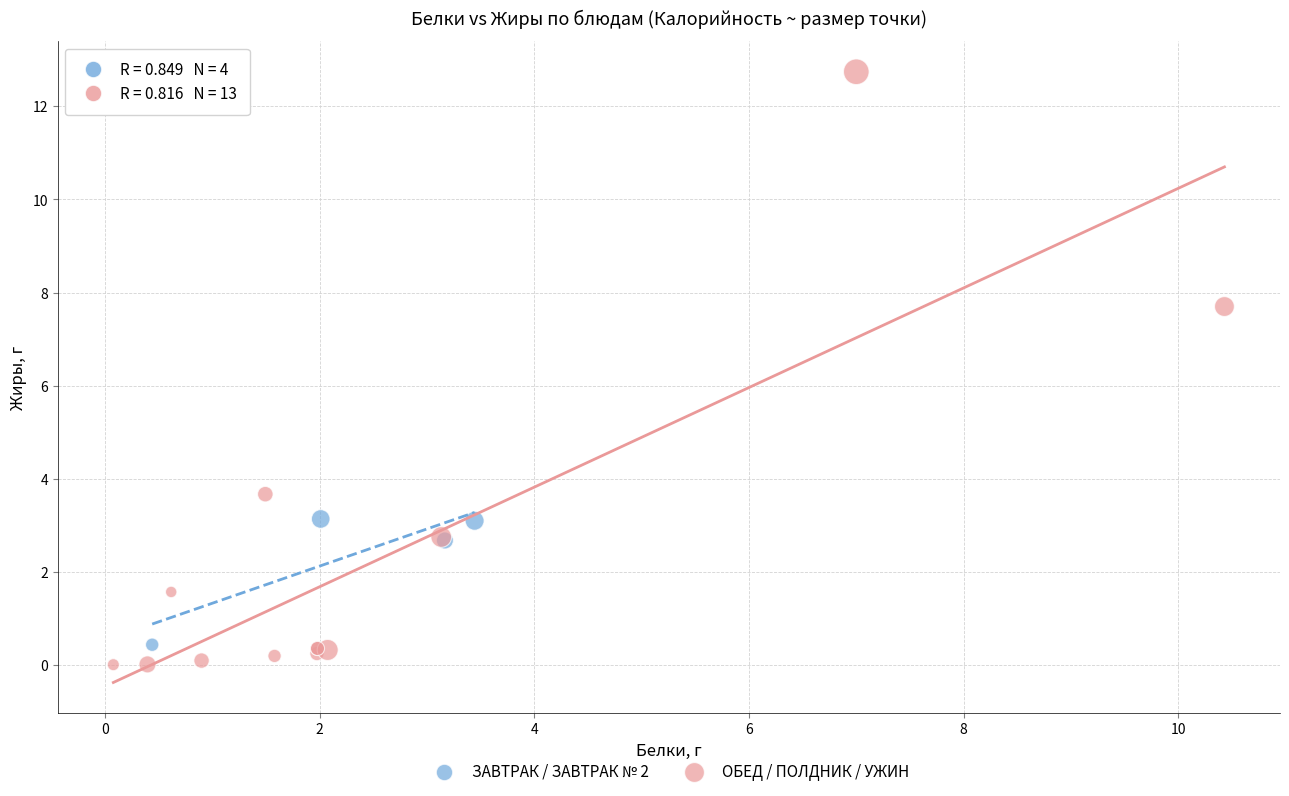

What are all the series names shown in the legend?

ЗАВТРАК / ЗАВТРАК № 2, ОБЕД / ПОЛДНИК / УЖИН